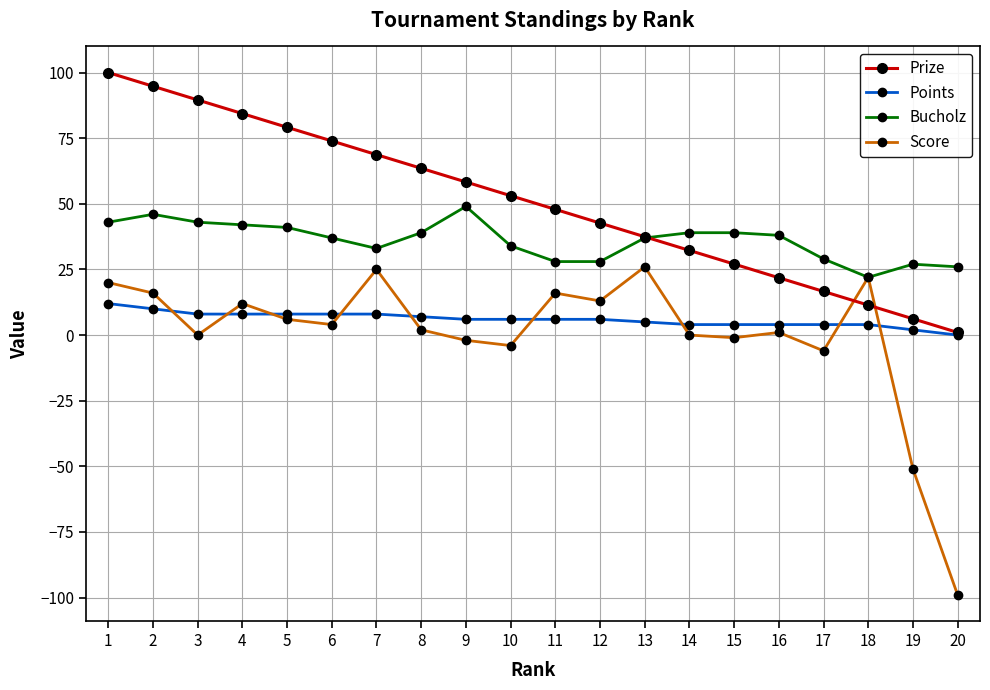

Which category has the lowest value in the Score series?

20